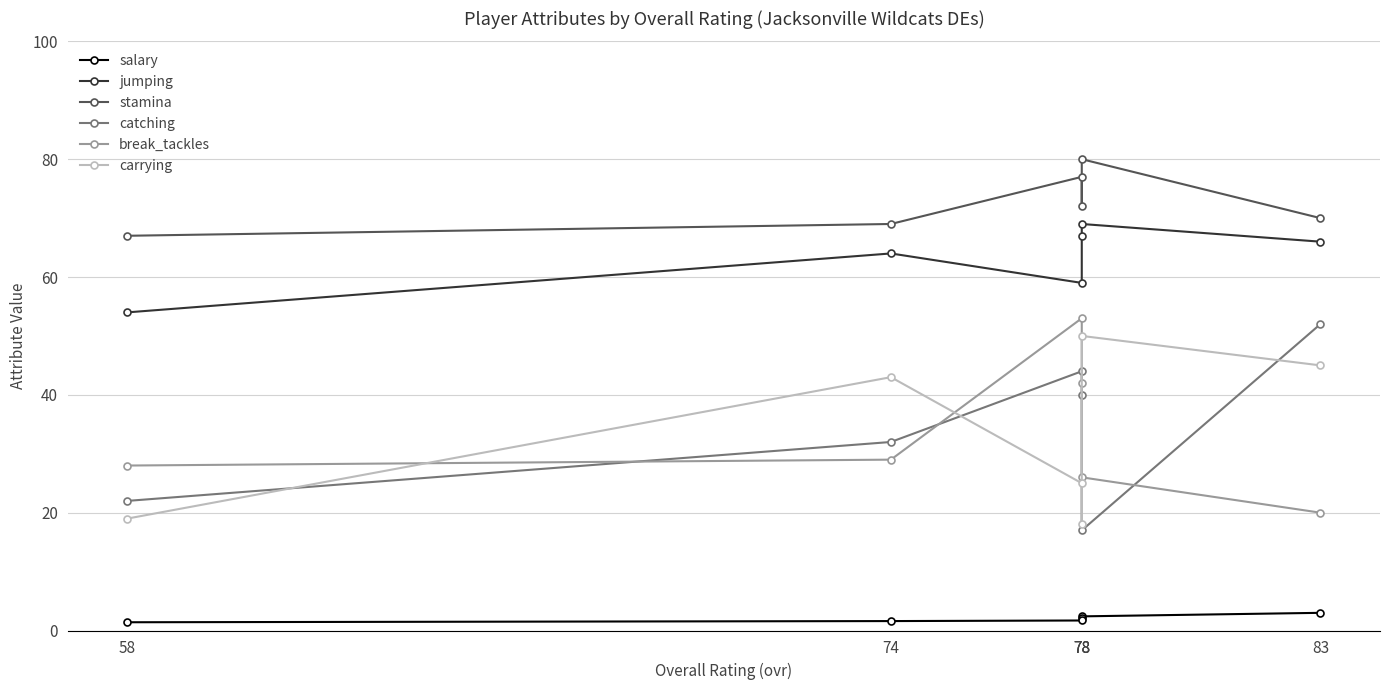

What is the difference between the second highest and minimum values in the carrying series?

27.0